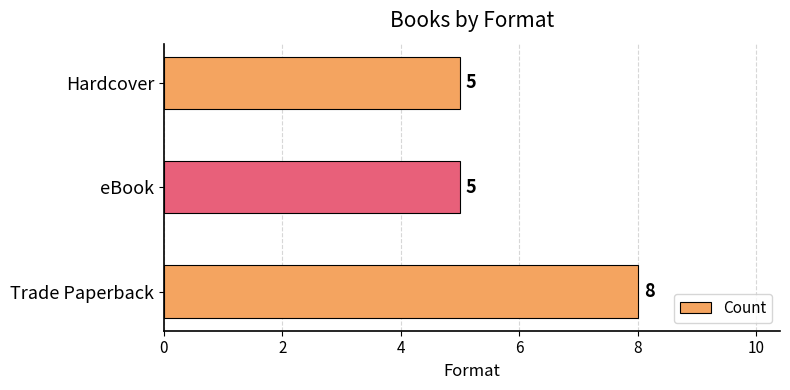

What is the greatest value displayed?

8